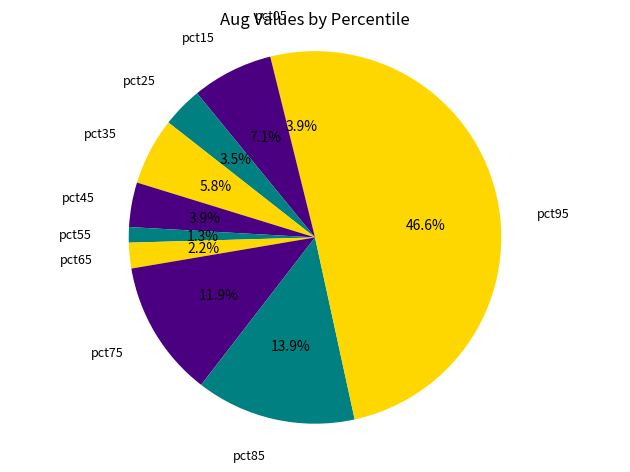

To the nearest percent, what is the difference between the largest and smallest slice percentages?

45%